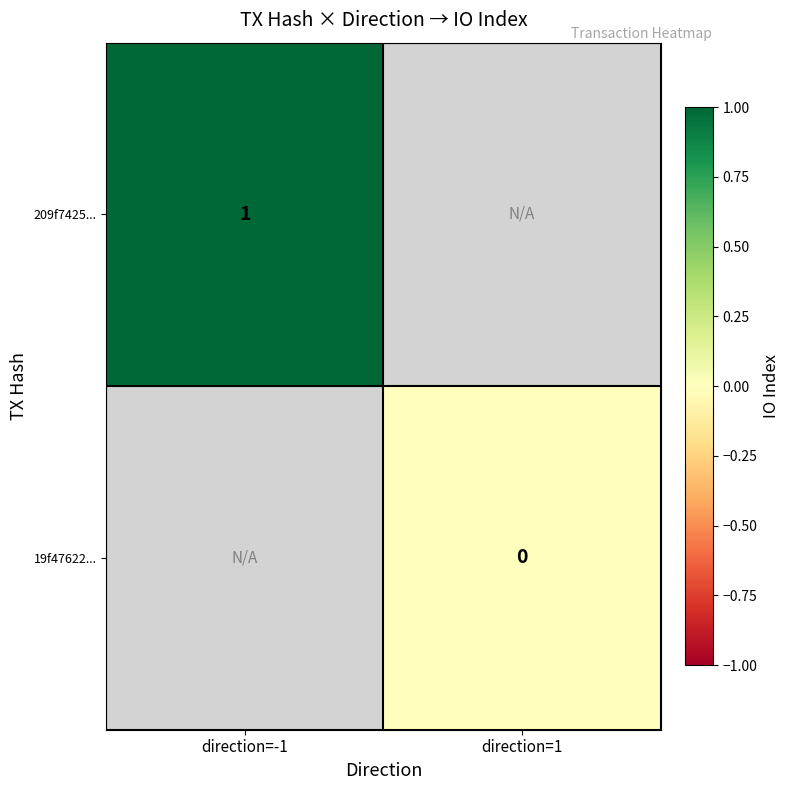

The 209f7425... series shows 0.5 at direction=-1. True or false?

False